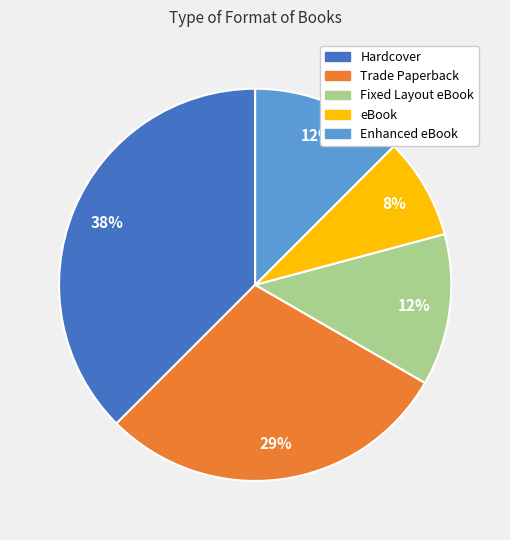

Which slice is the largest?

Hardcover